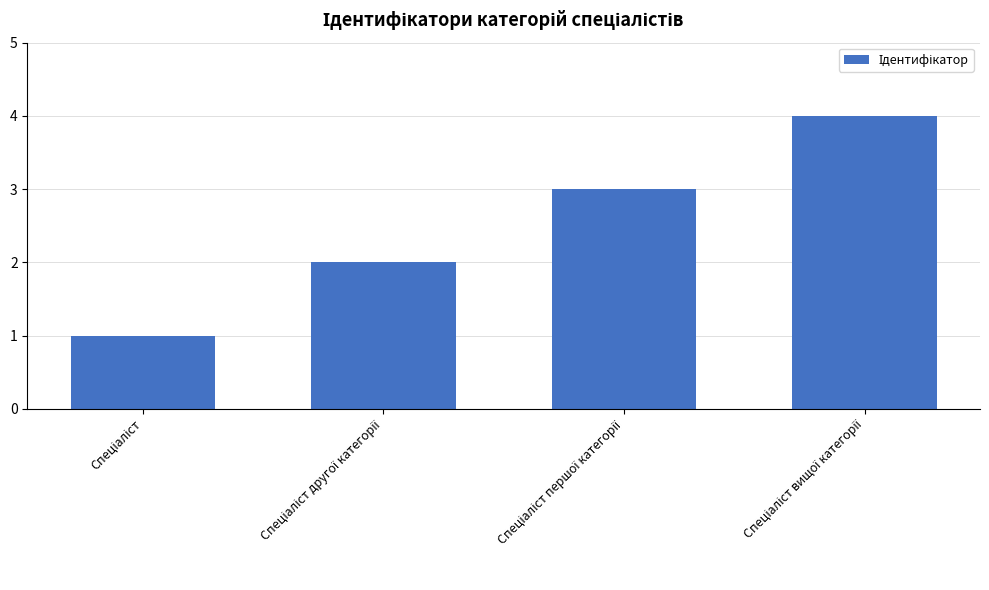

How many values are below 3?

2